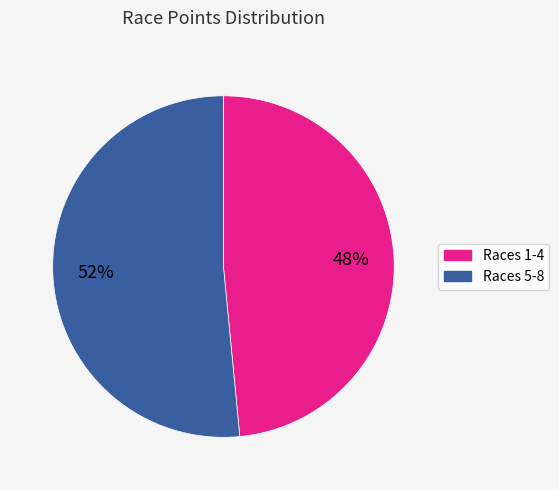

To the nearest percent, what is the average slice percentage?

50%